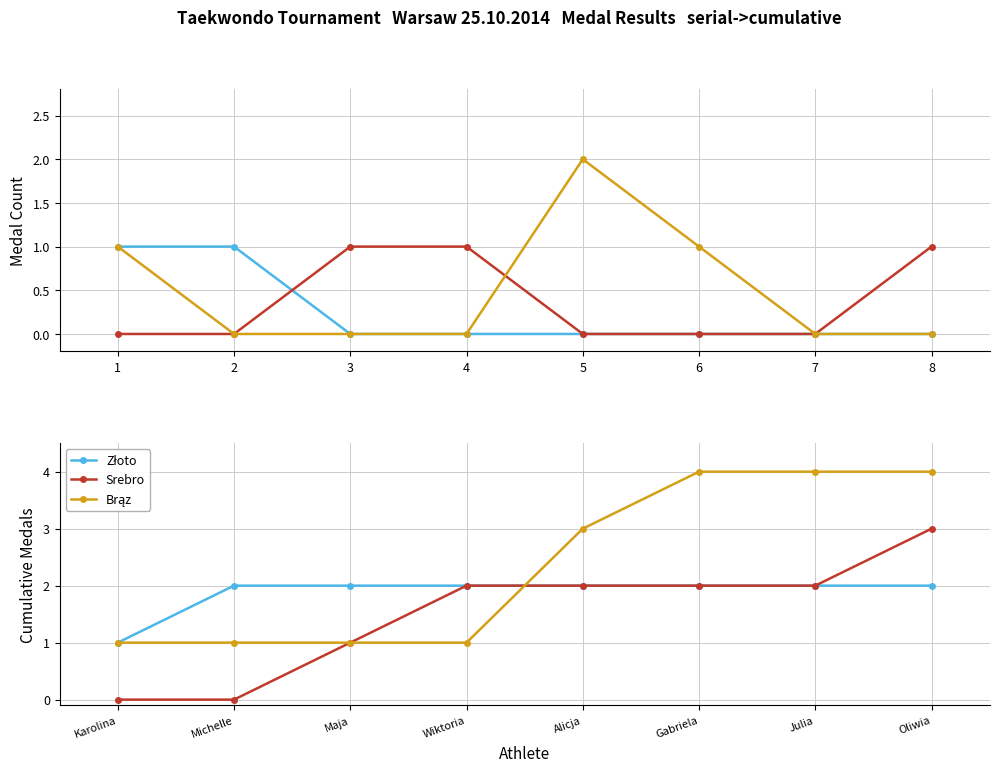

Reading left to right, what are all the values shown in this chart?

Złoto: 1	2	2	2	2	2	2	2
Srebro: 0	0	1	2	2	2	2	3
Brąz: 1	1	1	1	3	4	4	4